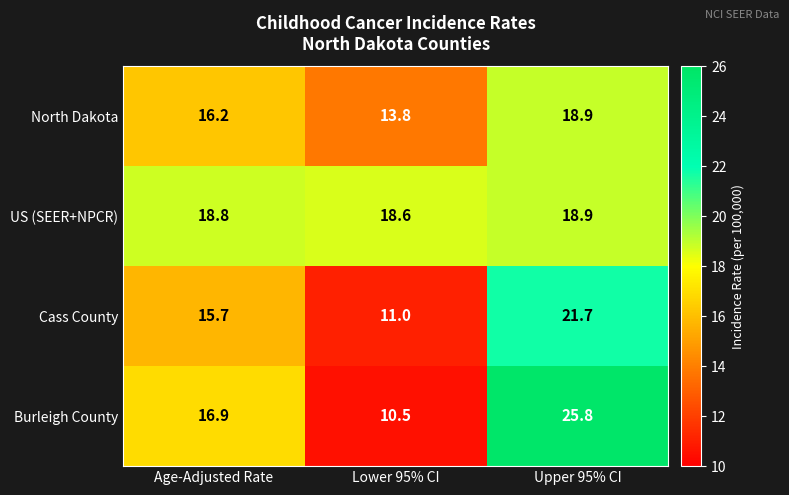

What is the difference between the highest and lowest values at Age-Adjusted Rate?

3.1